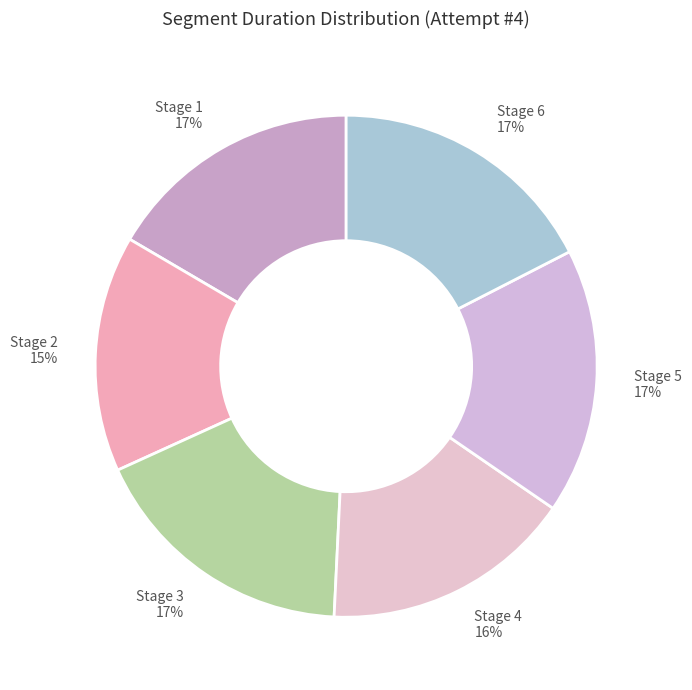

How many segments does this pie chart have?

6